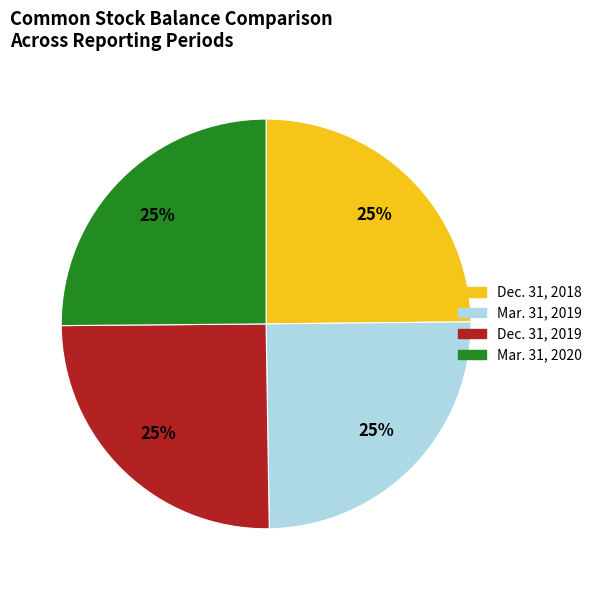

Count the number of slices in the pie.

4